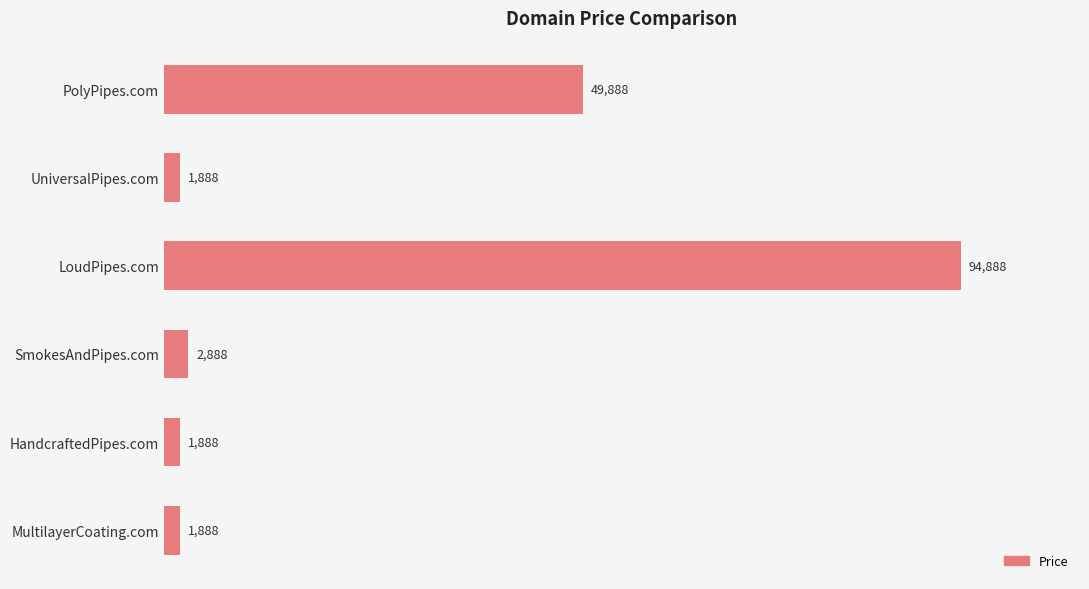

The value at PolyPipes.com is 67771. True or false?

False